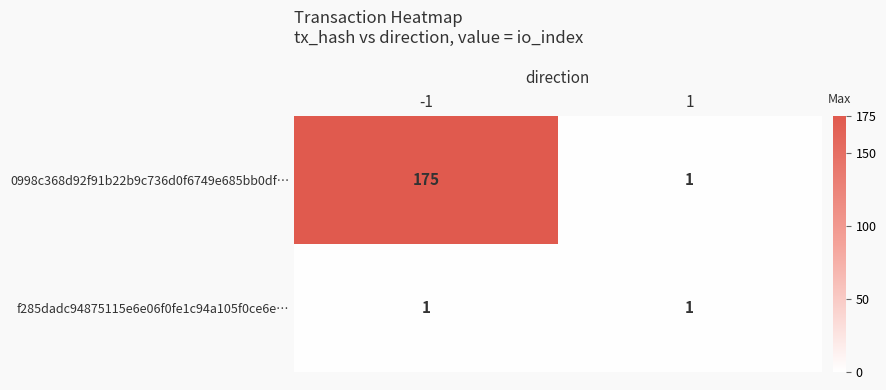

What is the difference between the maximum and minimum values in the 0998c368d92f91b22b9c736d0f6749e685bb0df… series?

174